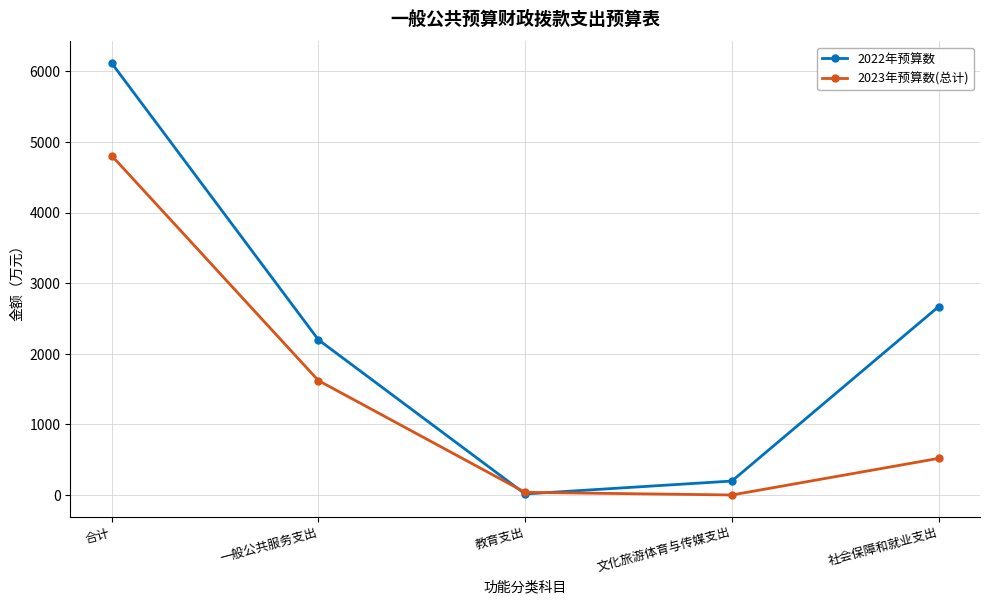

How many categories are shown in the chart?

5